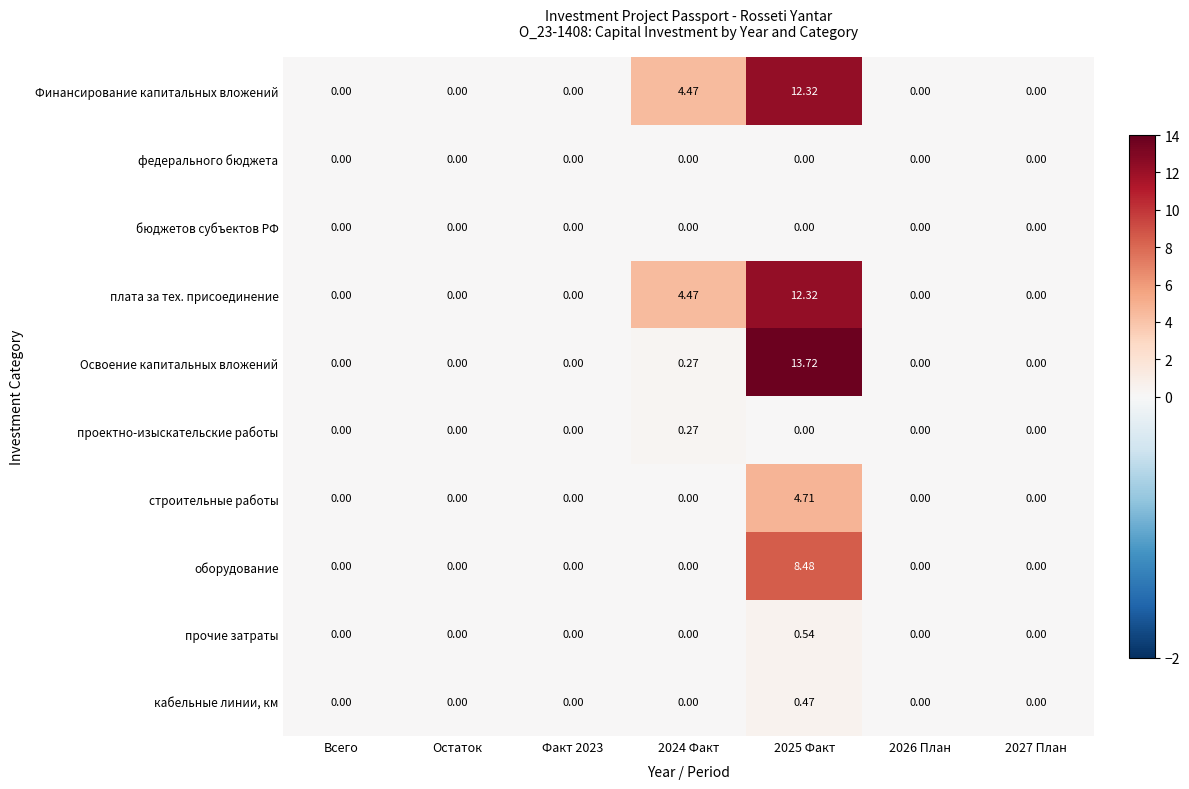

Which series has the widest spread of values?

Освоение капитальных вложений